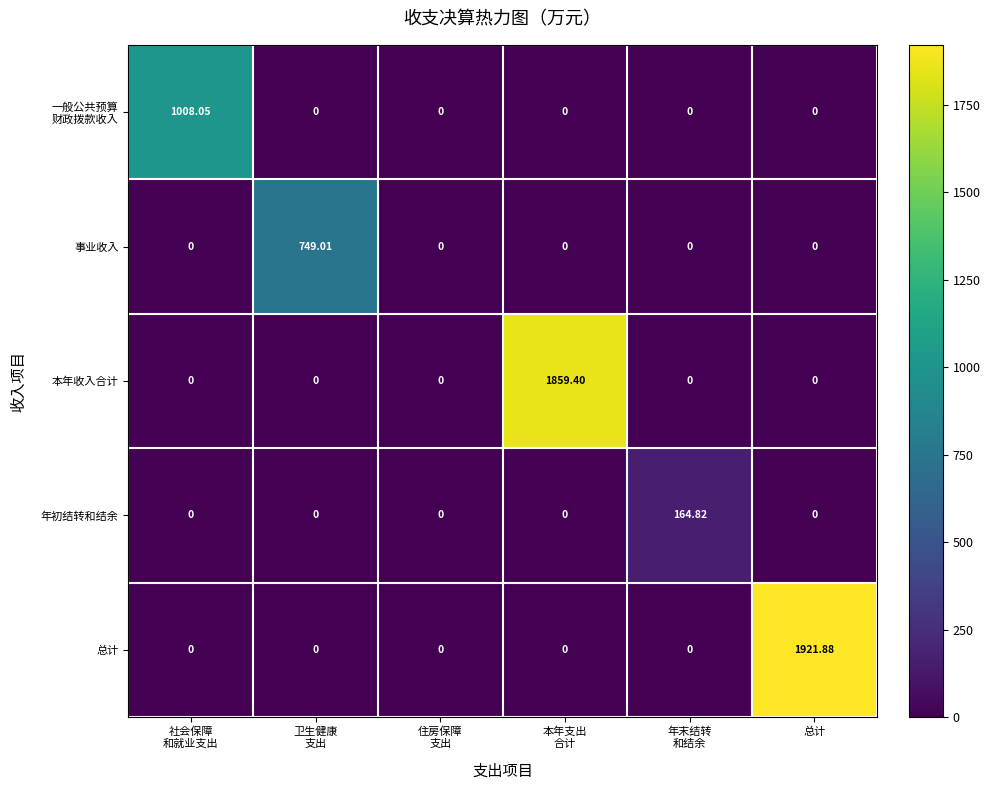

Which category has the highest value across all series?

总计